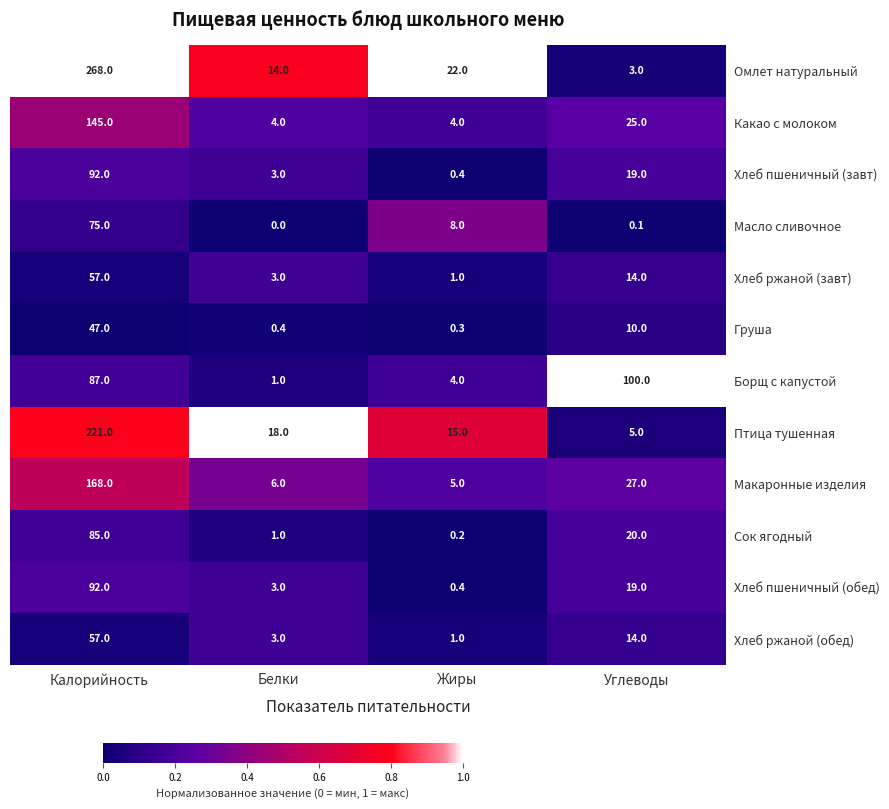

Rank the categories by Хлеб пшеничный (обед) value from highest to lowest.

Калорийность, Углеводы, Белки, Жиры